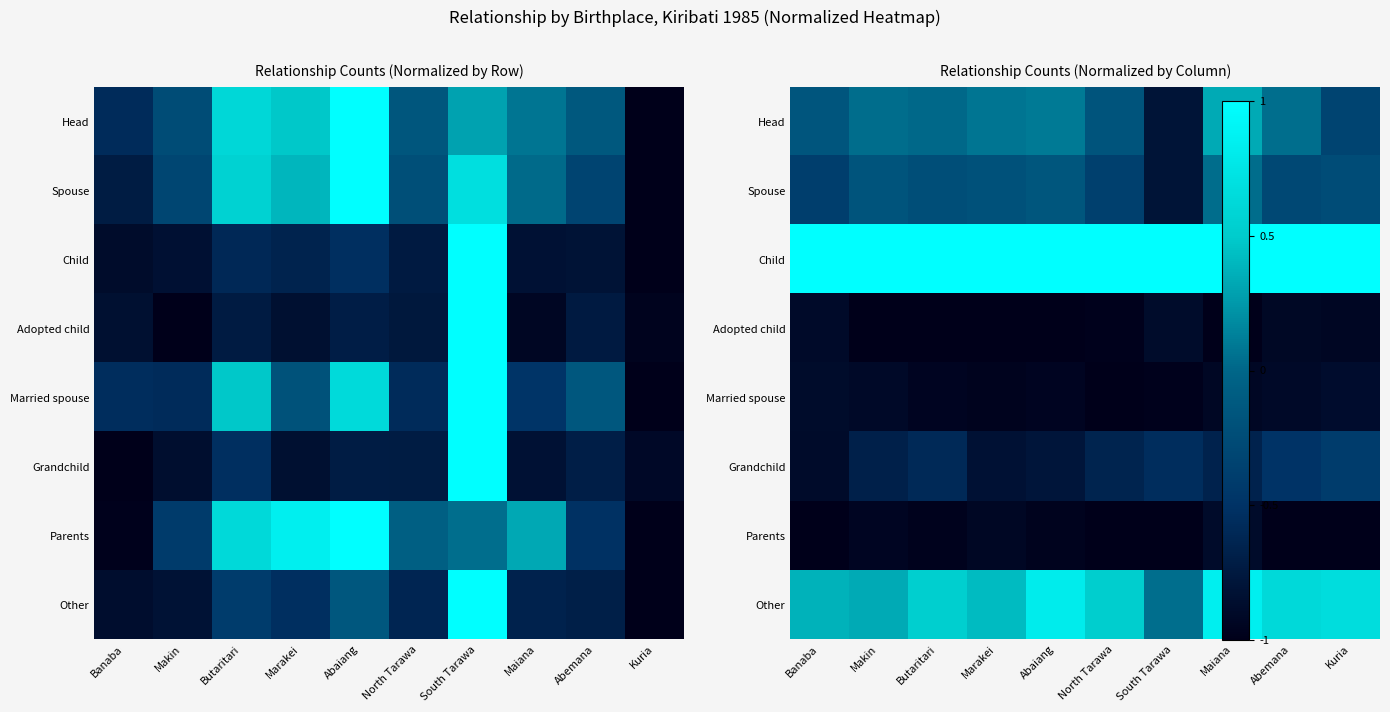

Rank the series at Banaba from highest to lowest value.

Child, Other, Head, Spouse, Married spouse, Grandchild, Adopted child, Parents